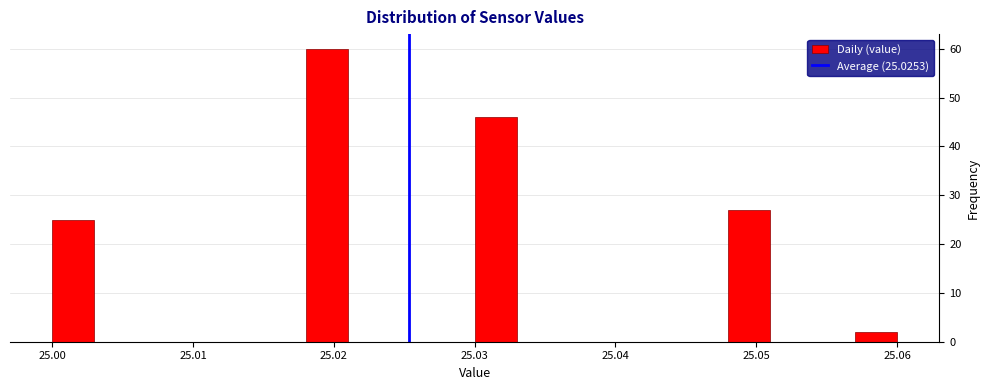

Read against the x-axis, roughly where is the centre of the tallest bar?

25.020